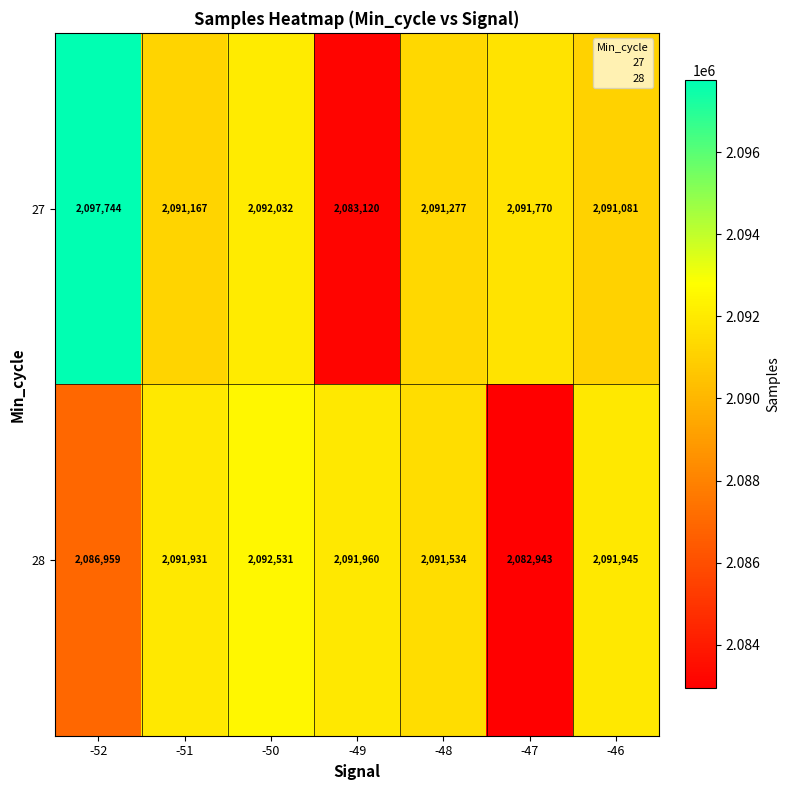

What is the total value across all series at -49?

4175080